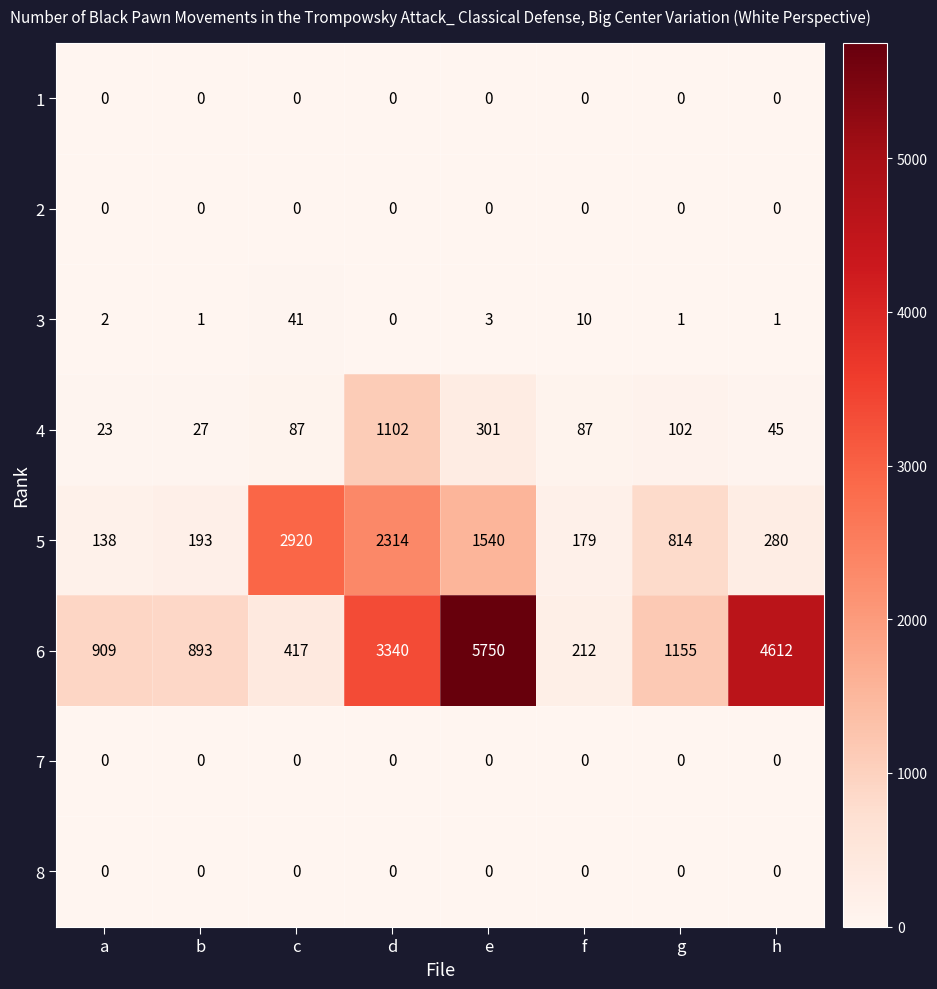

Which series has the largest range (max minus min)?

6